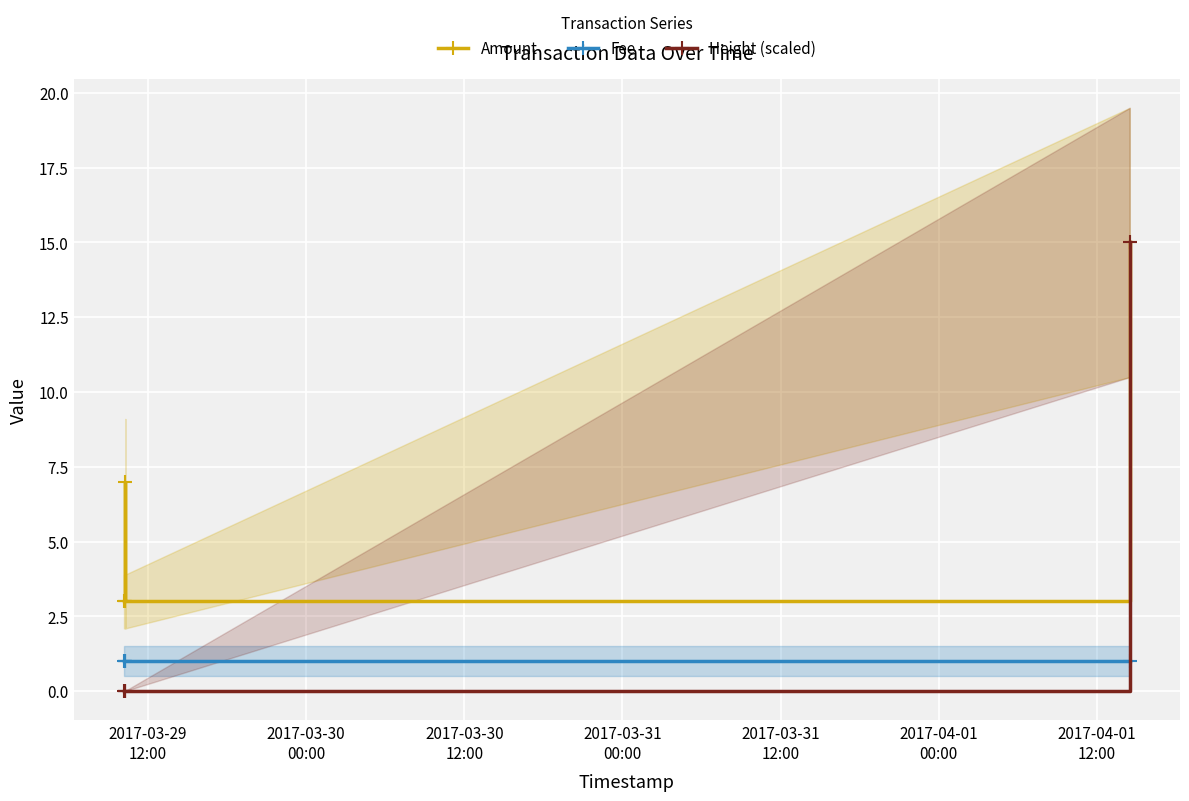

Between 2017-03-30
12:00 and 2017-03-29
12:00, which is larger?

2017-03-30
12:00